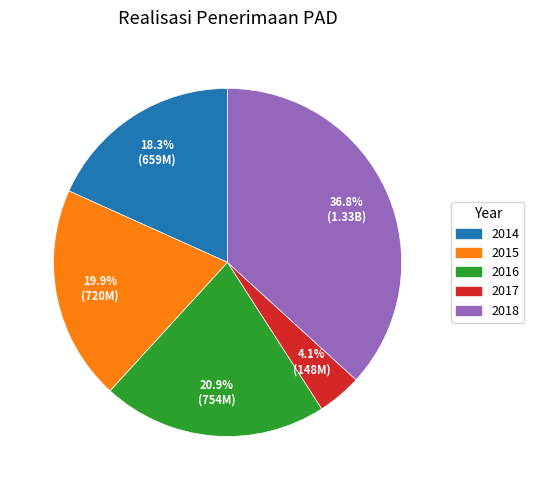

Between 2017 and 2014, which is larger?

2014